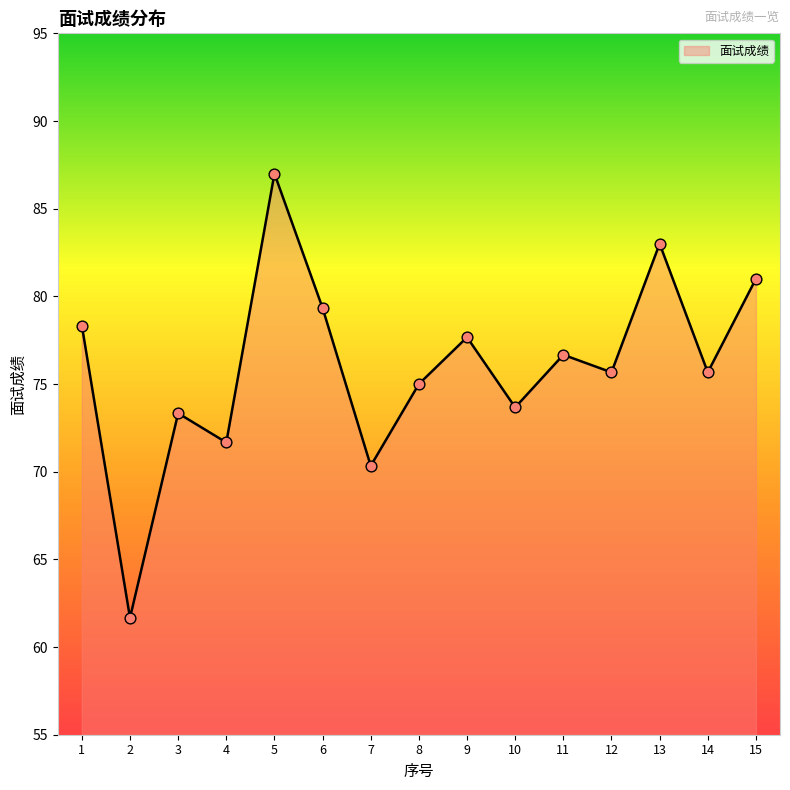

What is the change in value from 5 to 8?

-12.0